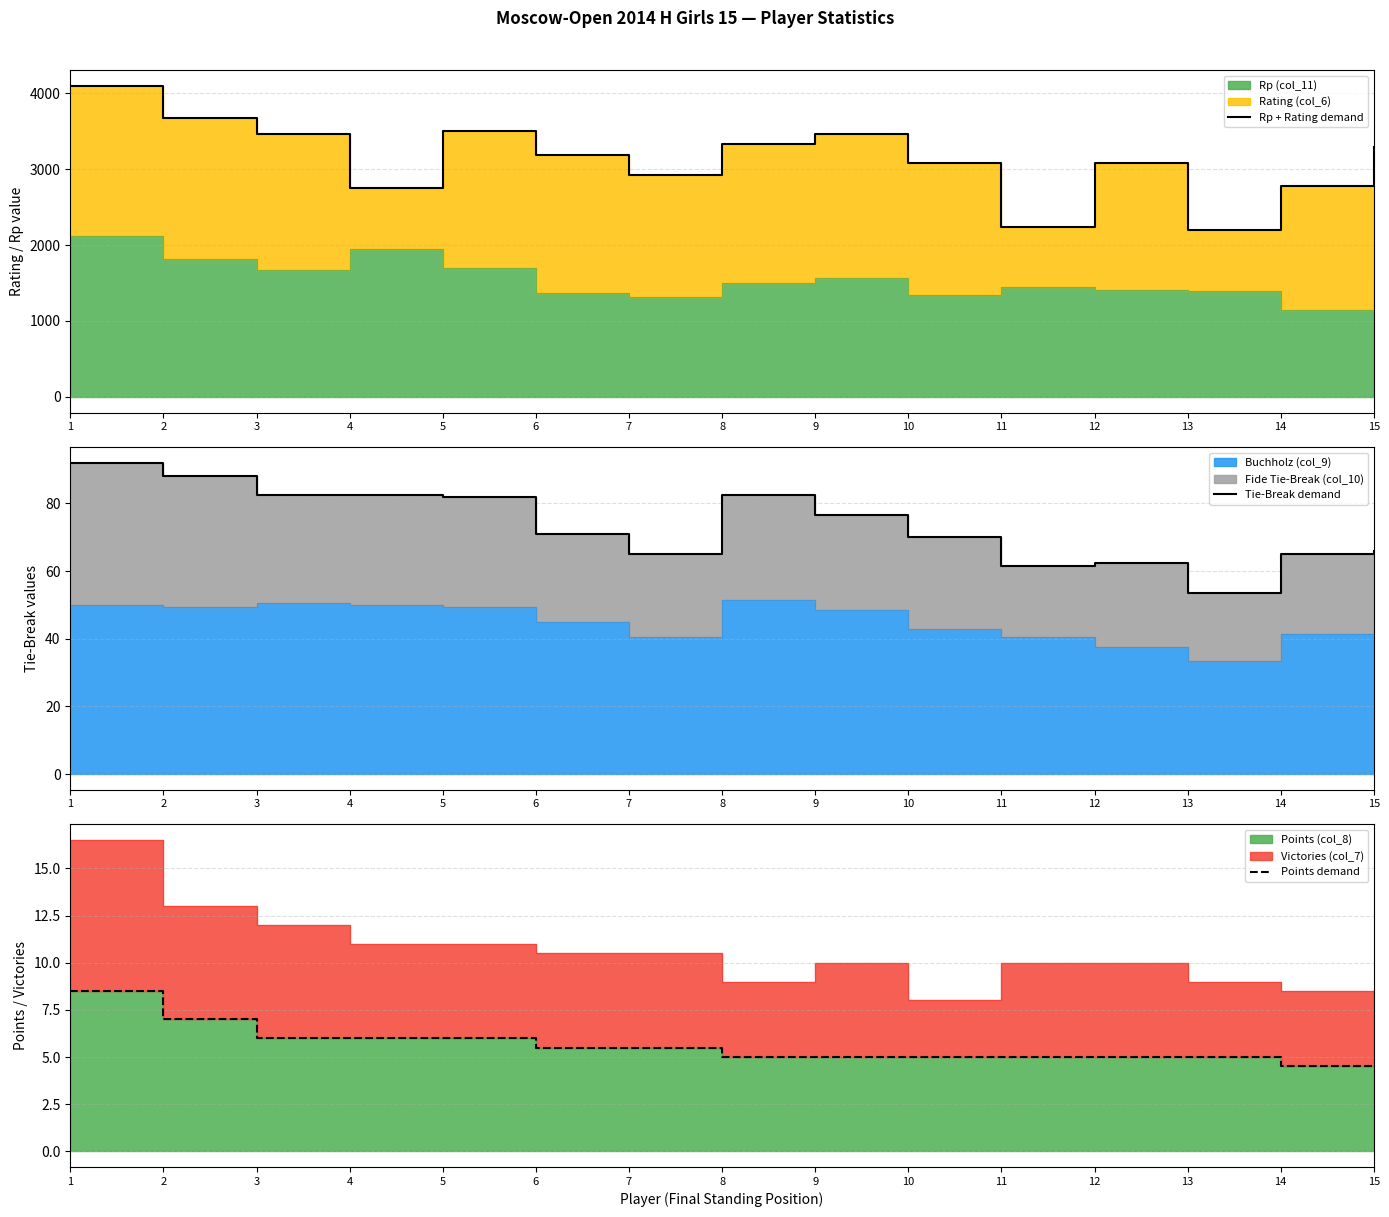

What is the value of the Tie-Break demand point at the 14th from the left?

65.0